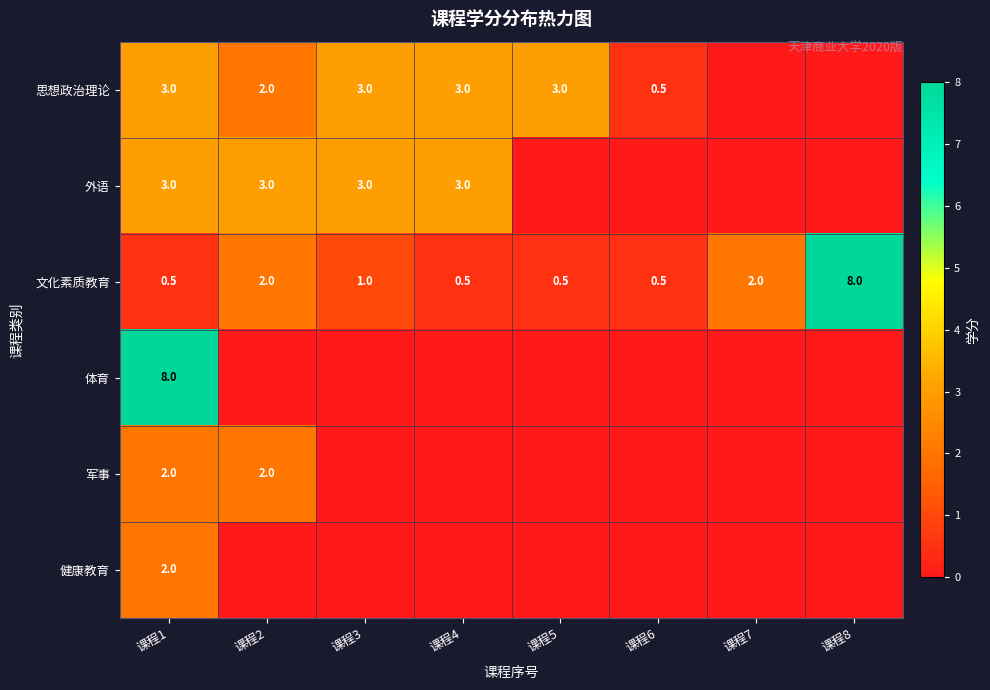

What is the maximum value shown in the chart?

8.0